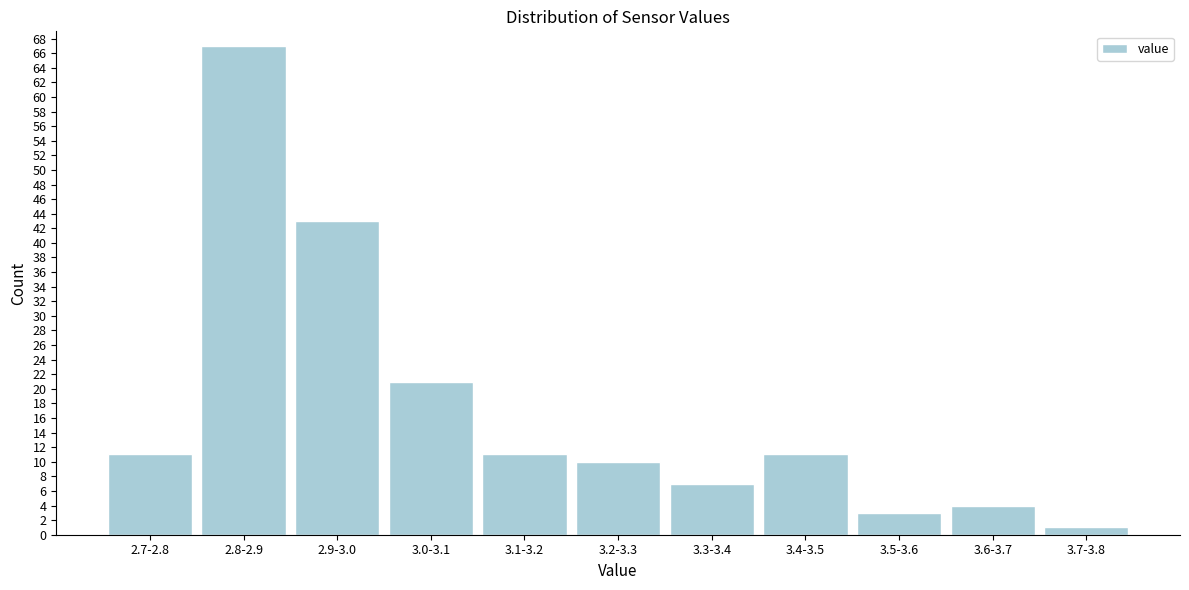

Reading left to right, transcribe all the data shown in this chart.

11	67	43	21	11	10	7	11	3	4	1